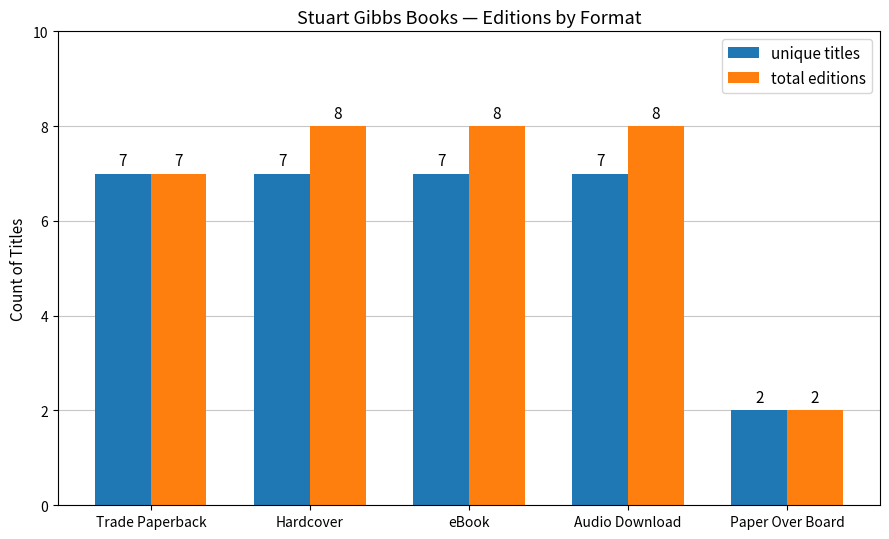

At which category does the chart reach its minimum across all series?

Paper Over Board